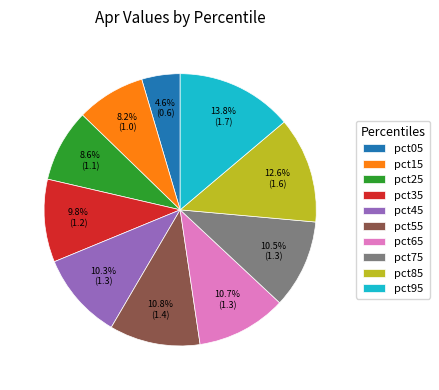

Does pct35 account for over 50% of the chart?

No